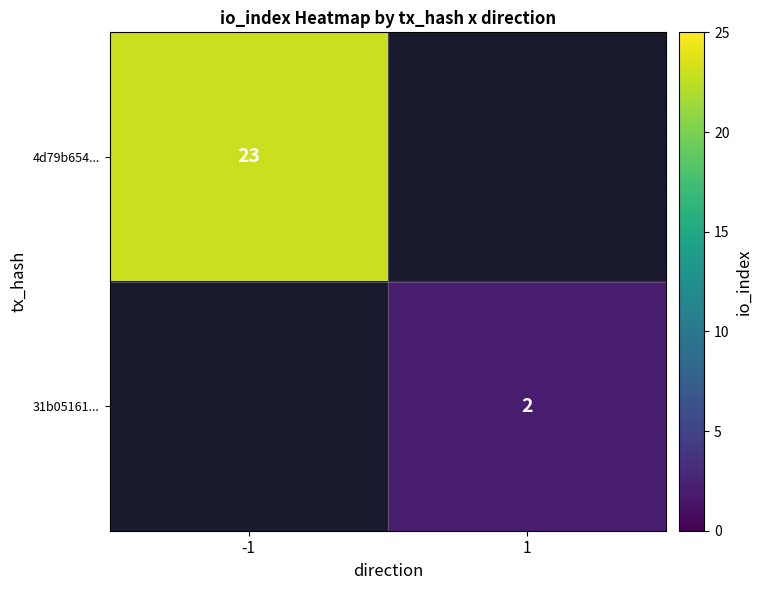

The value of 4d79b654... at -1 is 34. True or false?

False